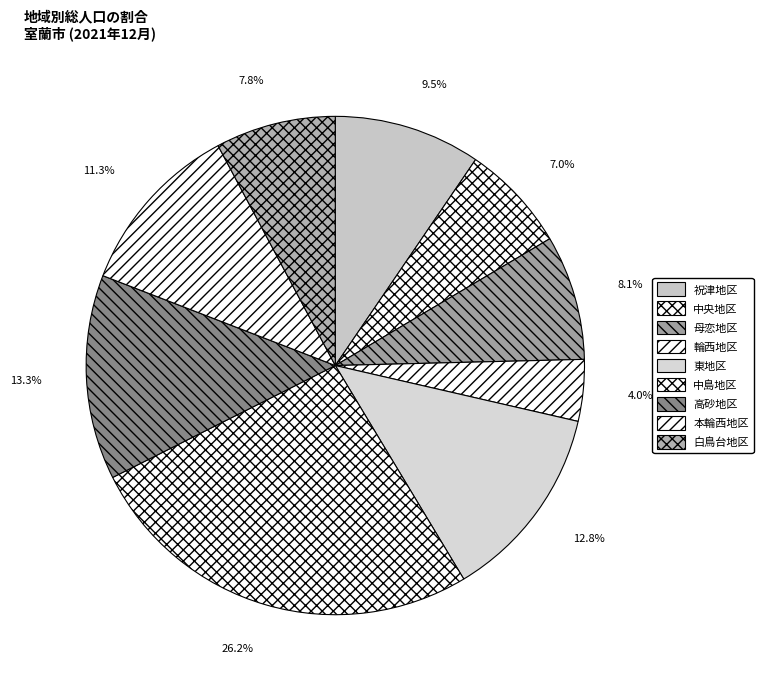

To the nearest percent, what is the difference between the 中央地区 and 輪西地区 slice percentages?

3%